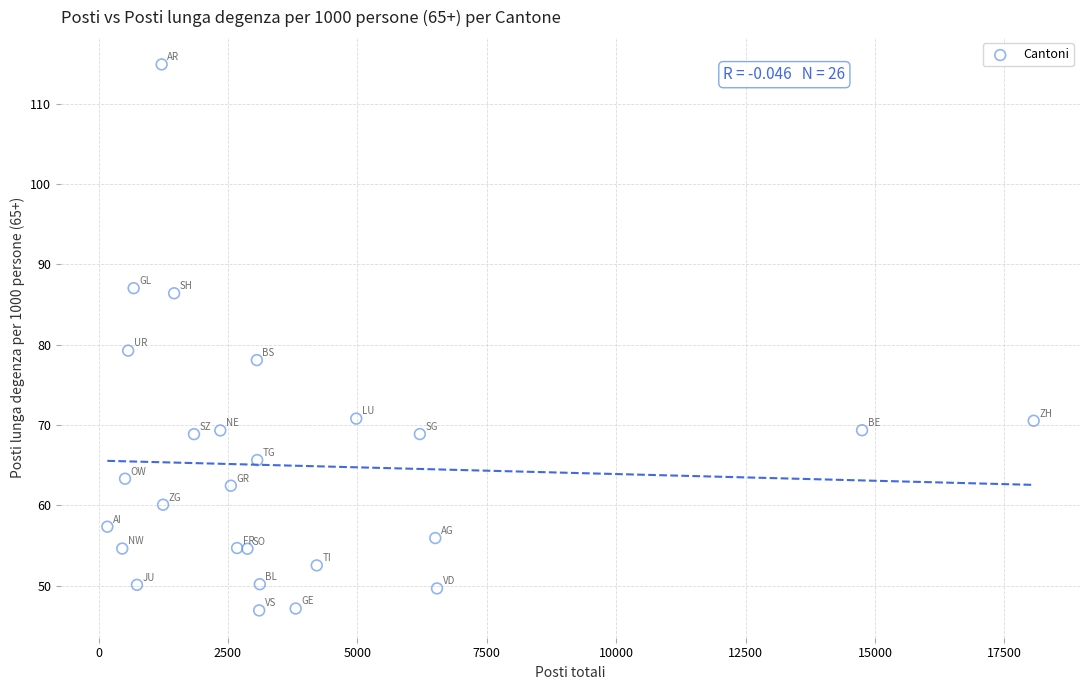

What is the range of Y values (max minus min)?

68.0